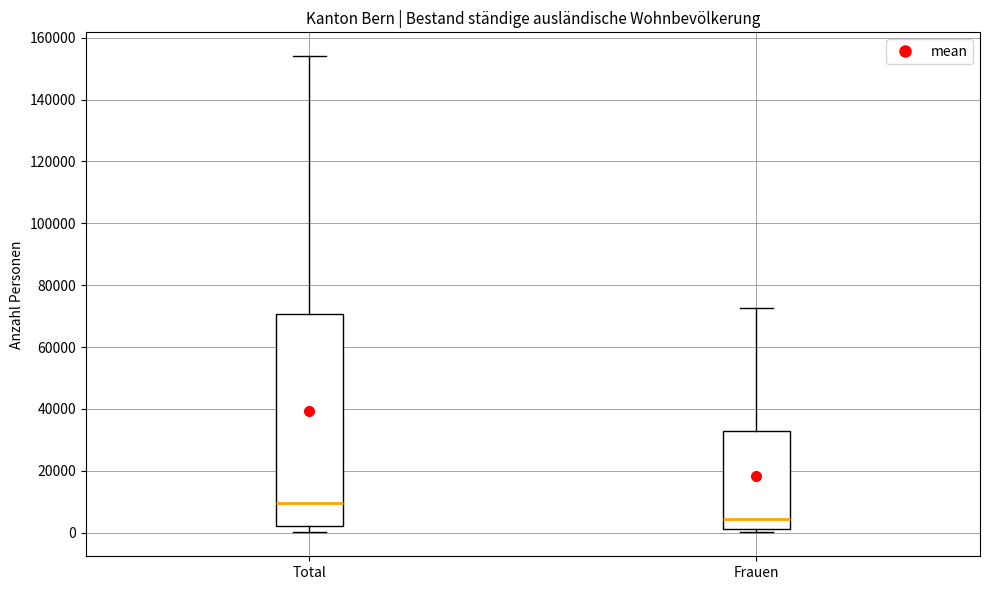

Where does the median line of the box for Total sit on the y-axis? The values are not printed on the chart, so give them approximately, as read against the axis.

10000